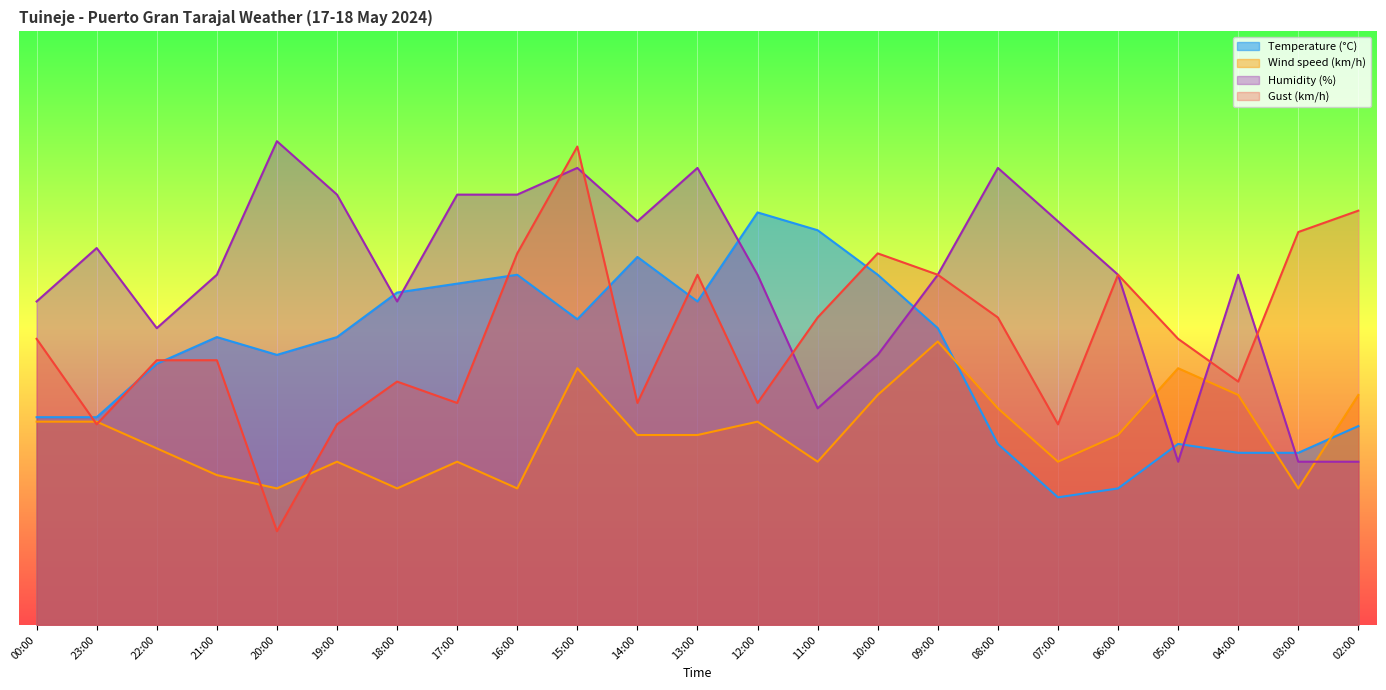

What are all the series names shown in the legend?

Temperature (°C), Wind speed (km/h), Humidity (%), Gust (km/h)